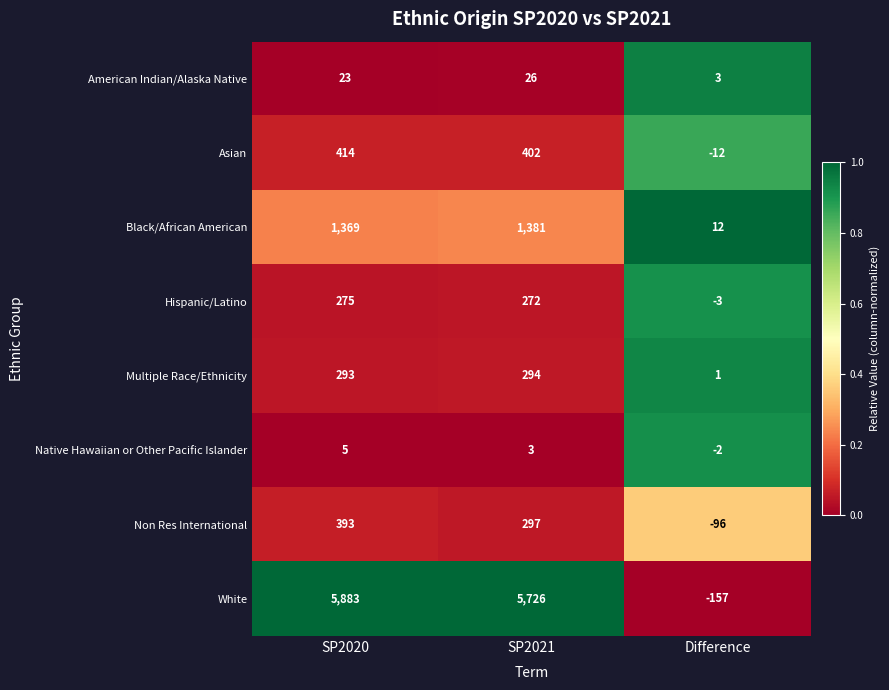

Is it true that White equals 2913 at SP2021?

False